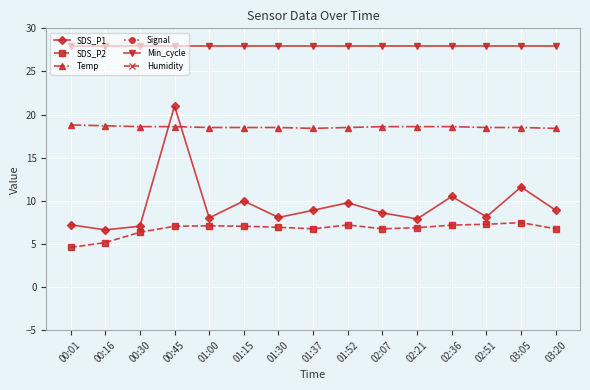

List the series in order of their peak value, lowest first.

Signal, SDS_P2, Temp, SDS_P1, Min_cycle, Humidity